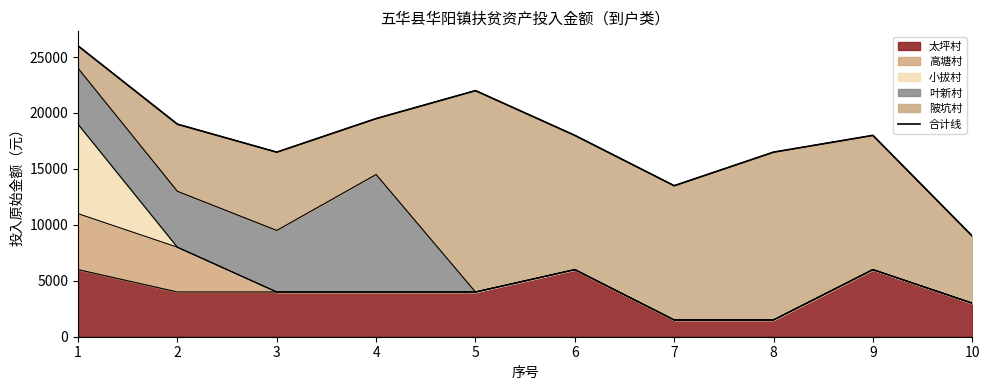

Is it true that the value at 2 is 19000?

True